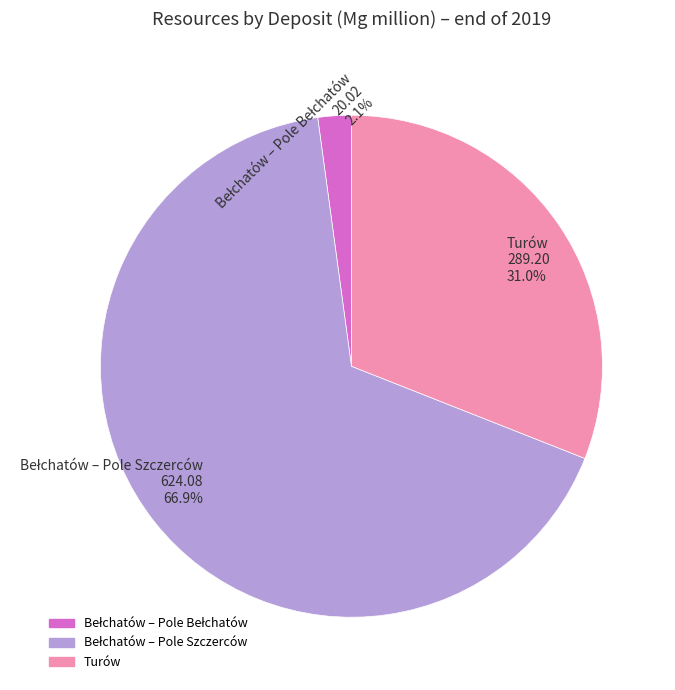

Count the number of slices in the pie.

3